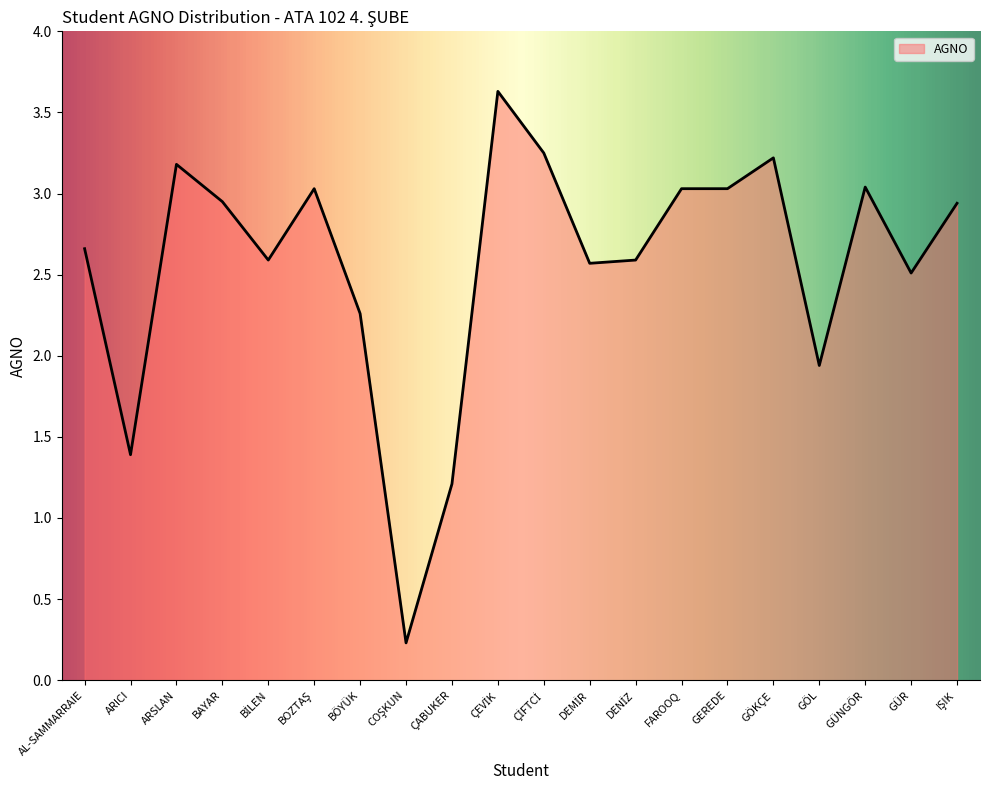

At which label does the data first exceed 2?

AL-SAMMARRAIE